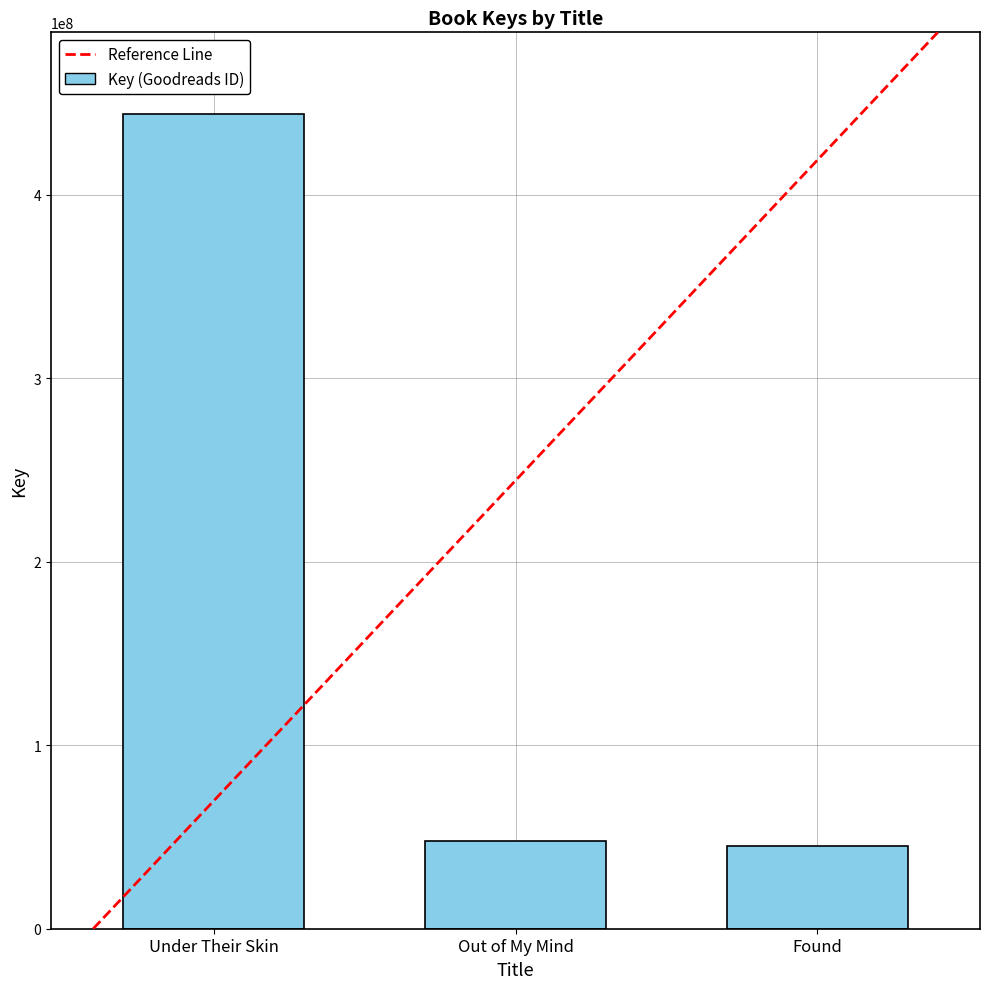

Which has a higher value, Out of My Mind or Found?

Out of My Mind